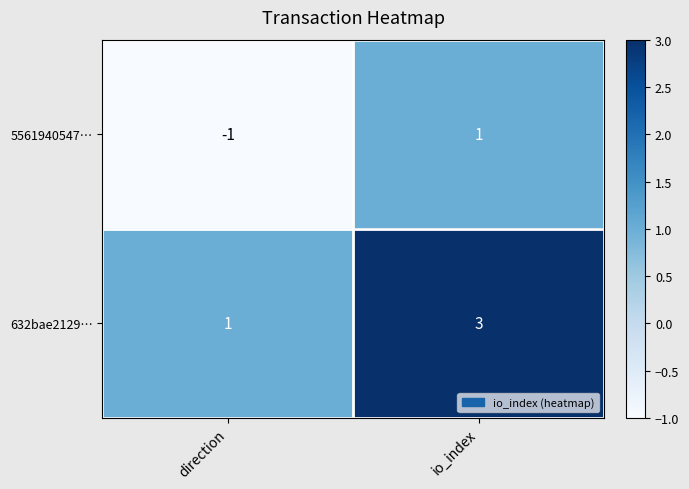

What is the sum of all 632bae2129… values?

4